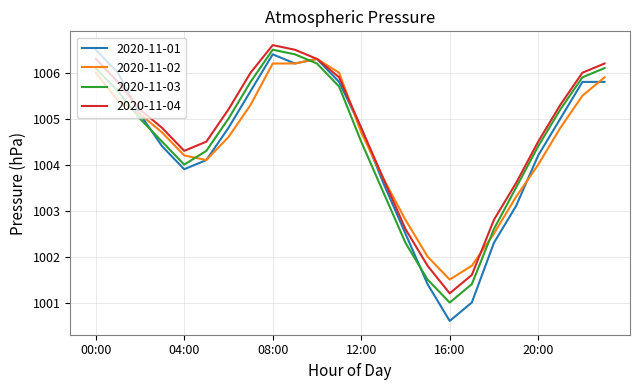

True or false: 2020-11-03 has more than 0 interior local peaks.

True